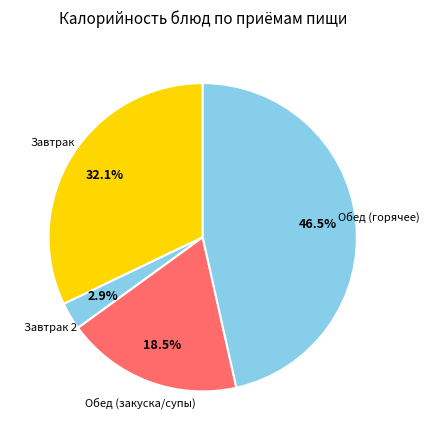

How many segments does this pie chart have?

4